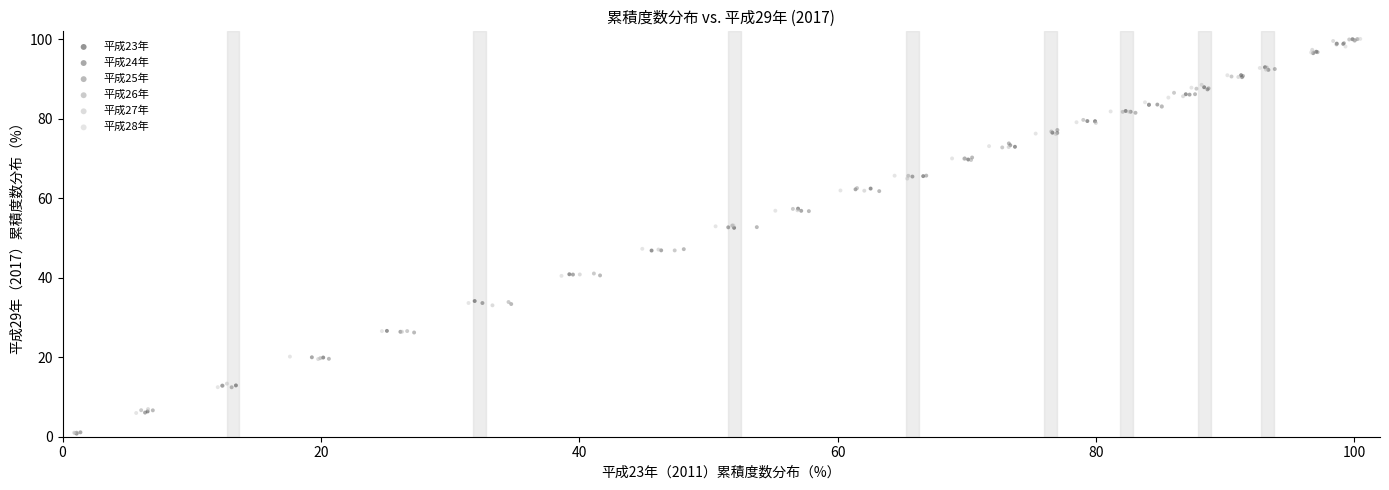

What are all the series names shown in the legend?

平成23年, 平成24年, 平成25年, 平成26年, 平成27年, 平成28年